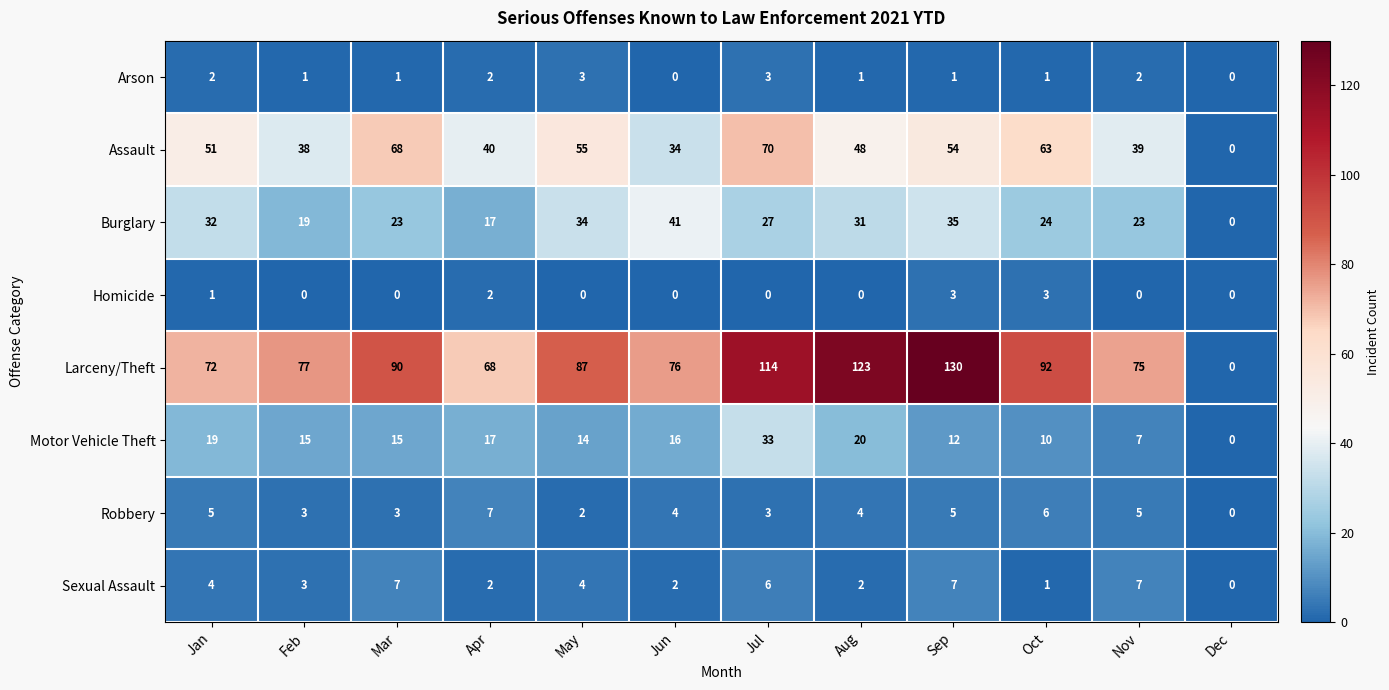

What is the approximate value of Motor Vehicle Theft at Jun, to the nearest 5?

15